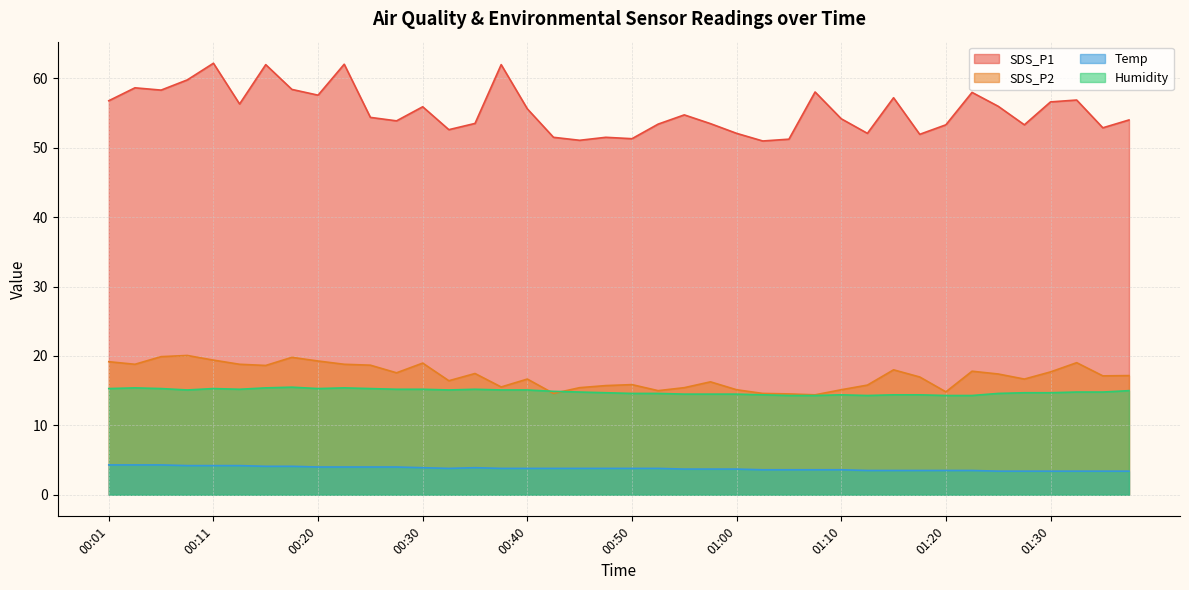

What is the maximum value shown in the chart?

62.2